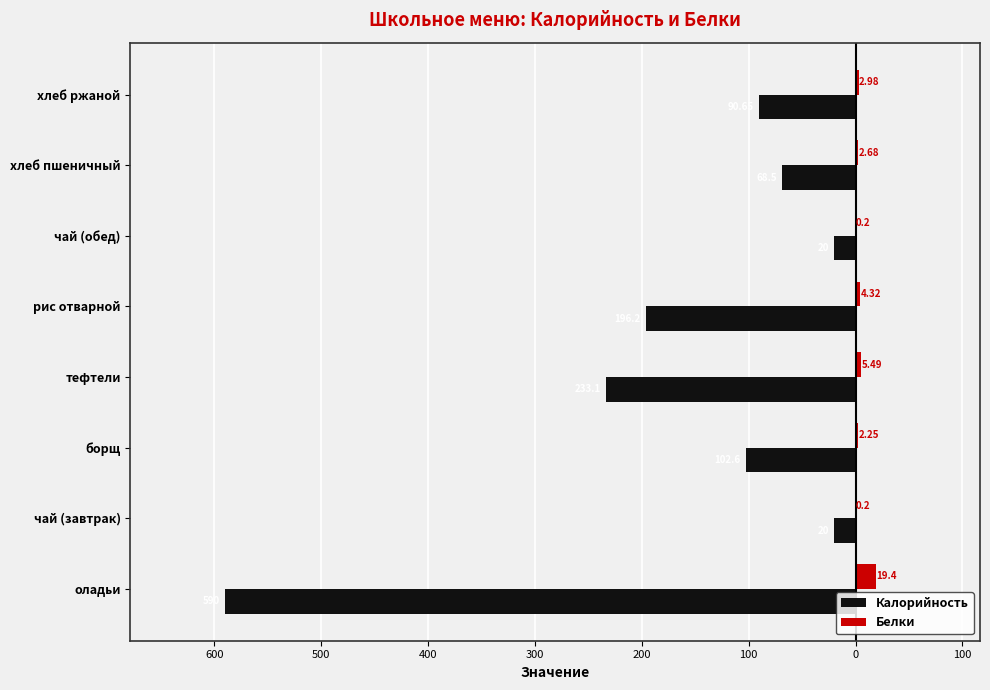

What are all the series names shown in the legend?

Калорийность, Белки